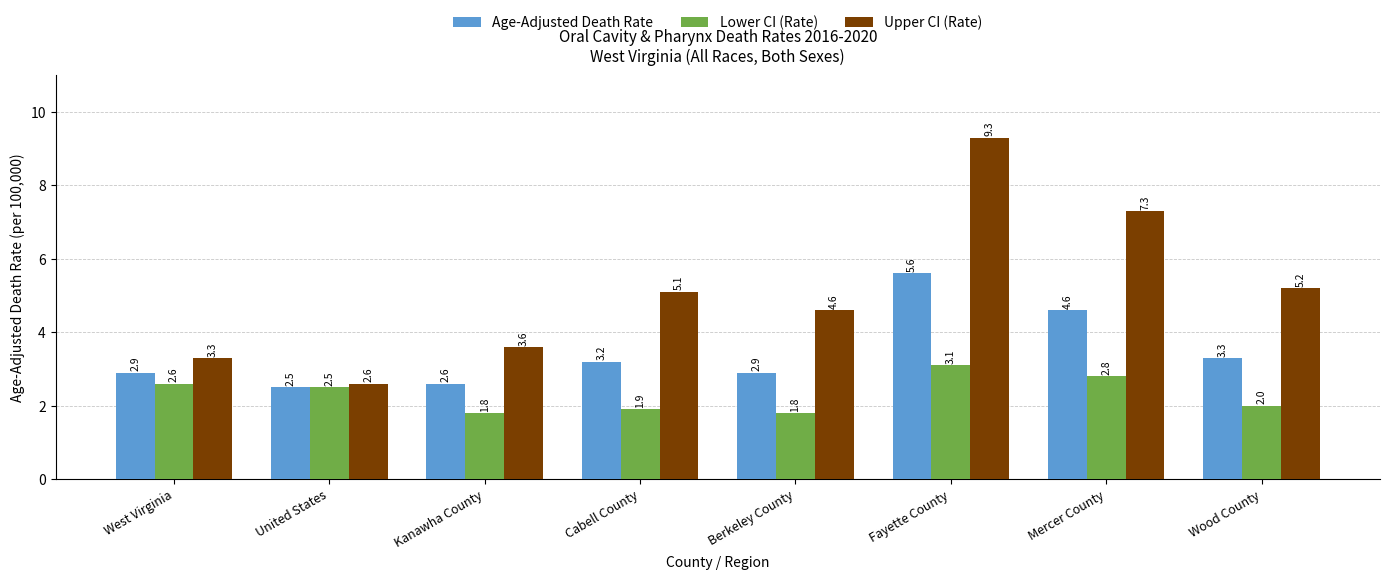

How many data points in Upper CI (Rate) are less than 5?

4